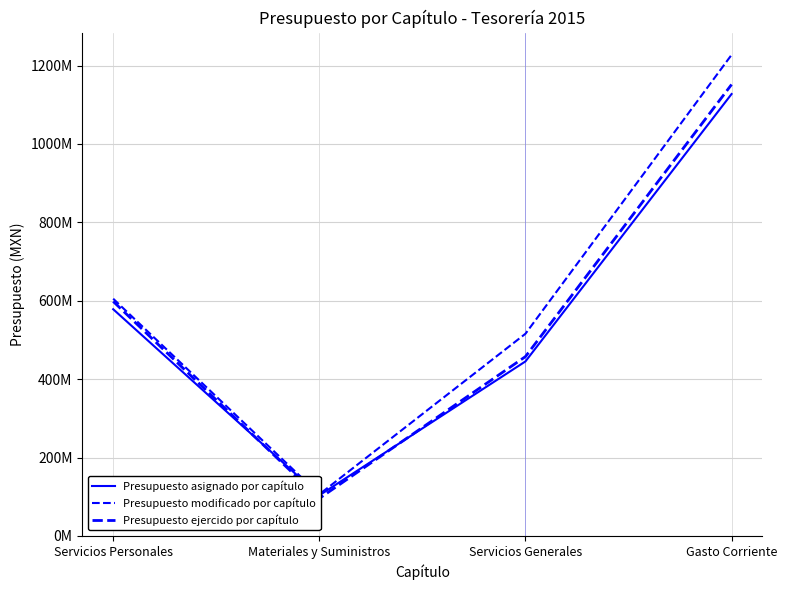

What is the average value of the Presupuesto asignado por capítulo series?

563719464.1